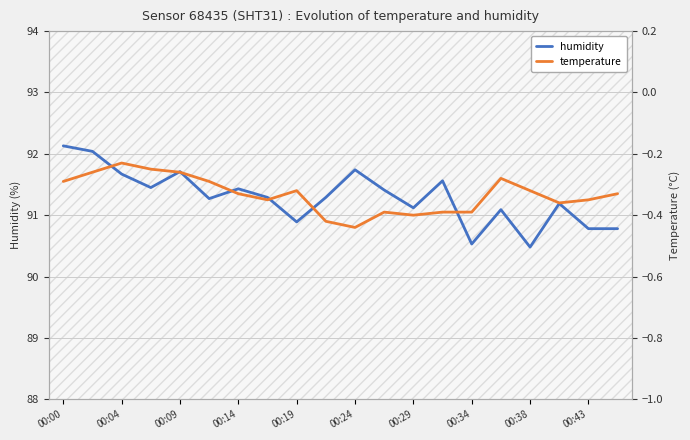

What is the smallest value displayed?

-0.4